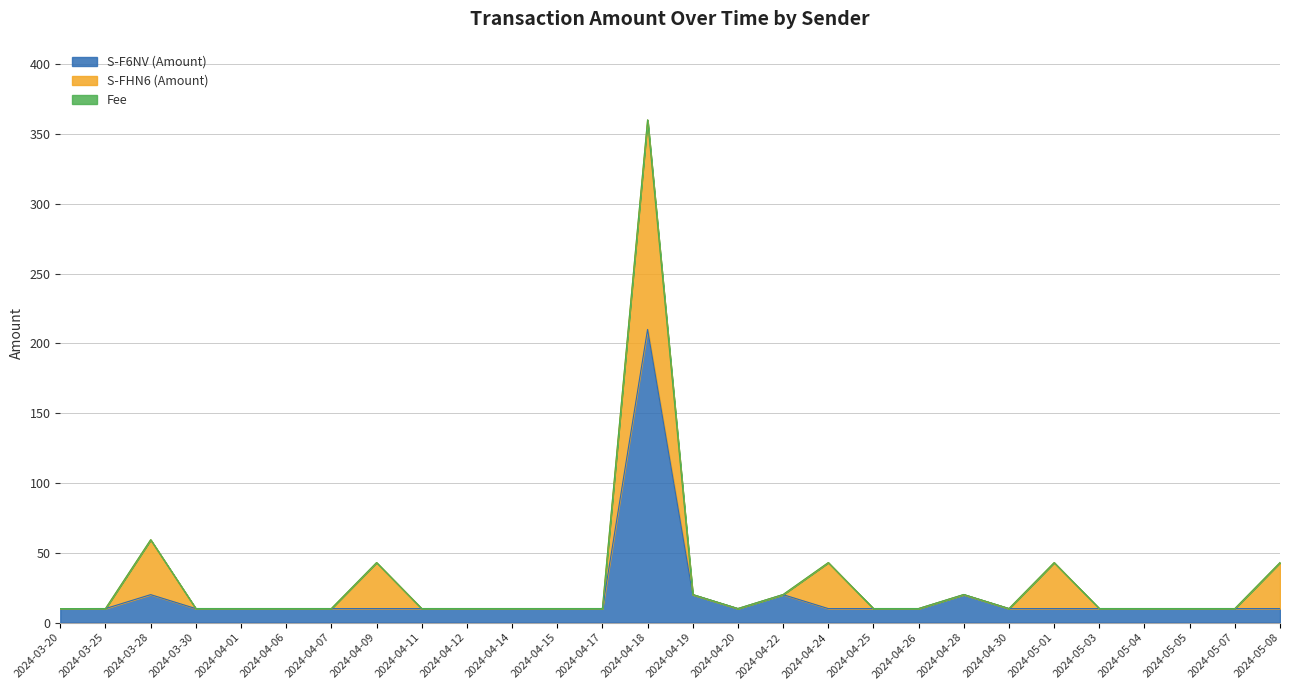

What is the sum of the S-F6NV (Amount) values at 2024-04-11 and 2024-05-01?

20.0